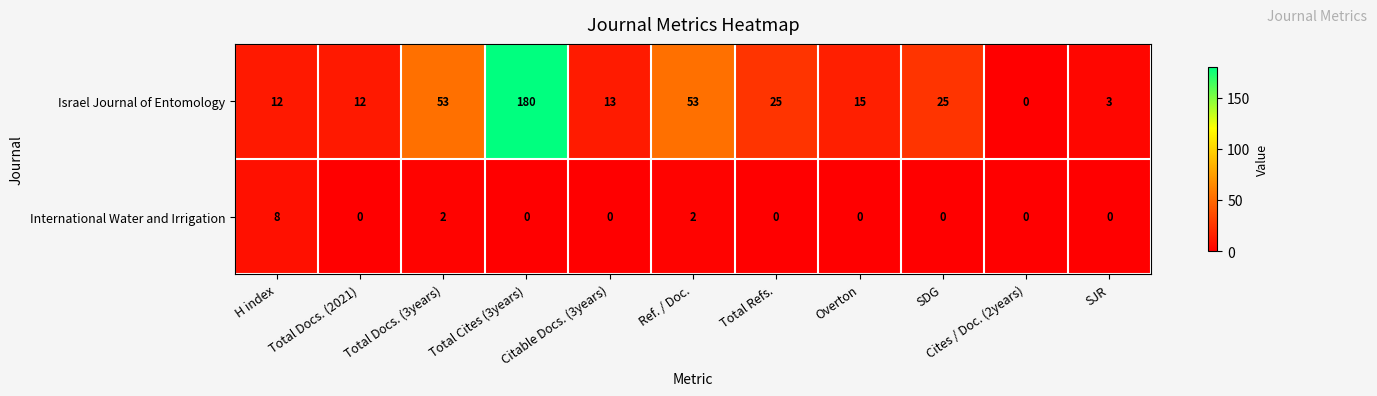

Is it true that International Water and Irrigation equals 0 at Cites / Doc. (2years)?

True